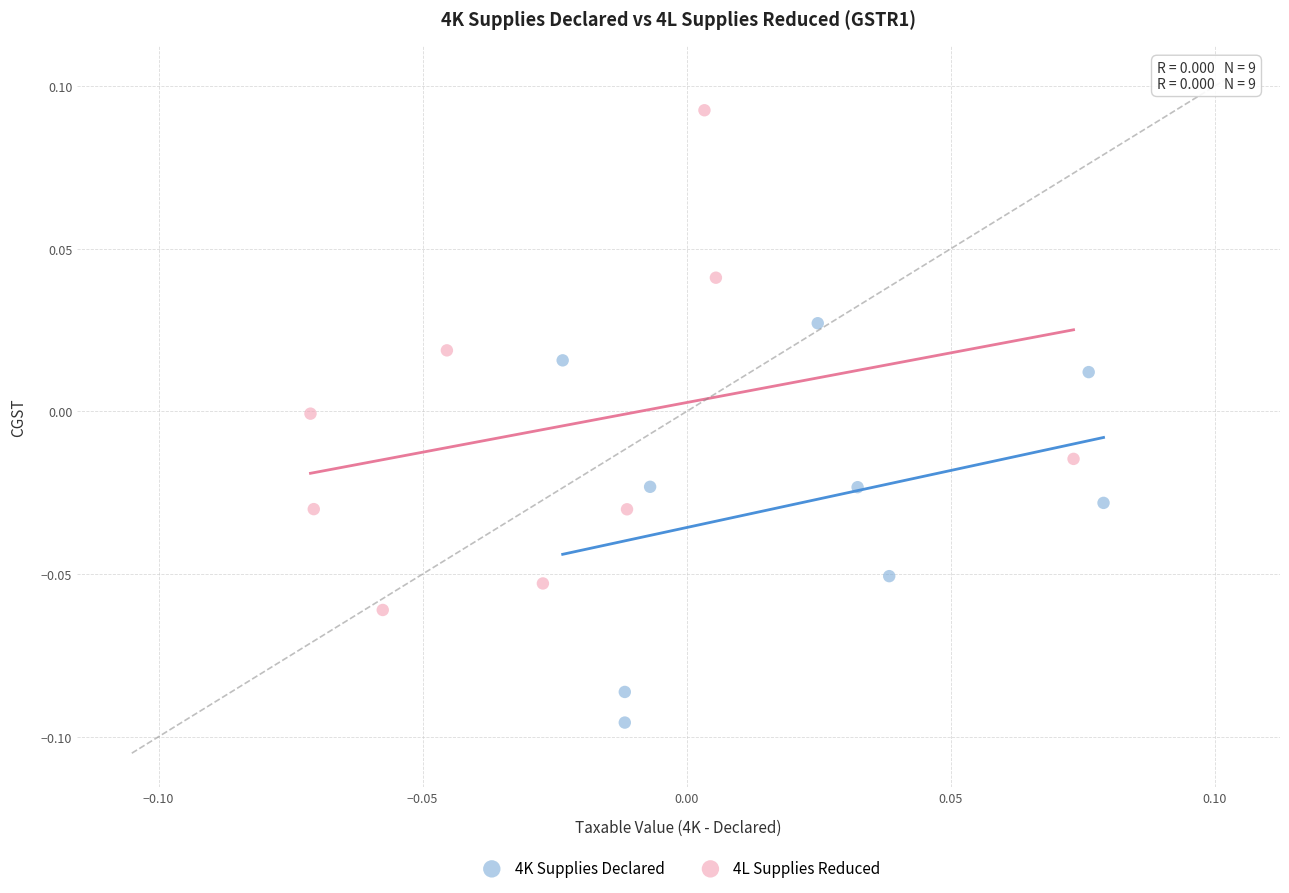

Which series contains the highest Y value?

4L Supplies Reduced